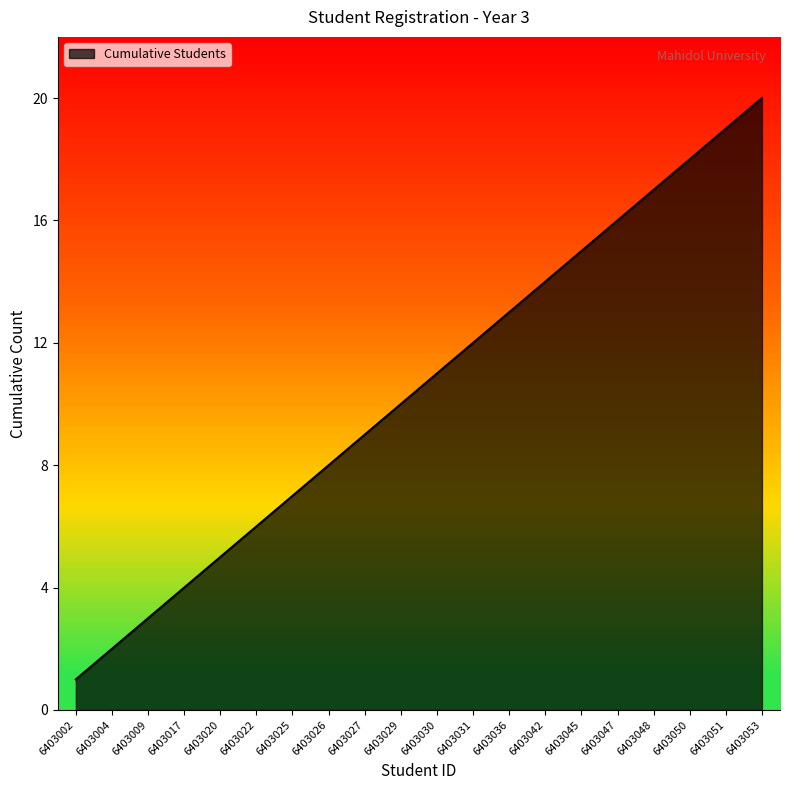

How many categories are shown in the chart?

20